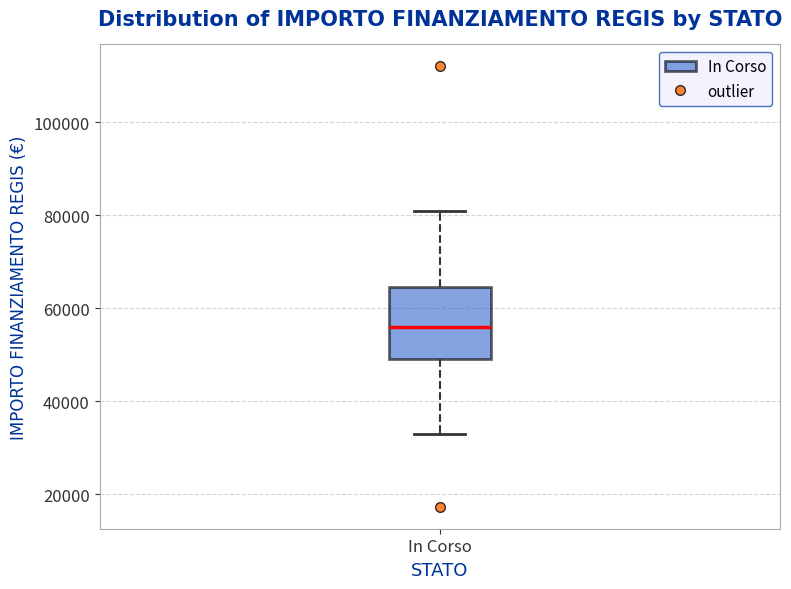

Transcribe this box plot: give where the median line is, the range the box spans, and where the two whiskers end, as read against the y-axis. The values are not printed on the chart, so give them approximately, as read against the axis.

median 56000, box 50000 to 64000, whiskers 32000 to 80000